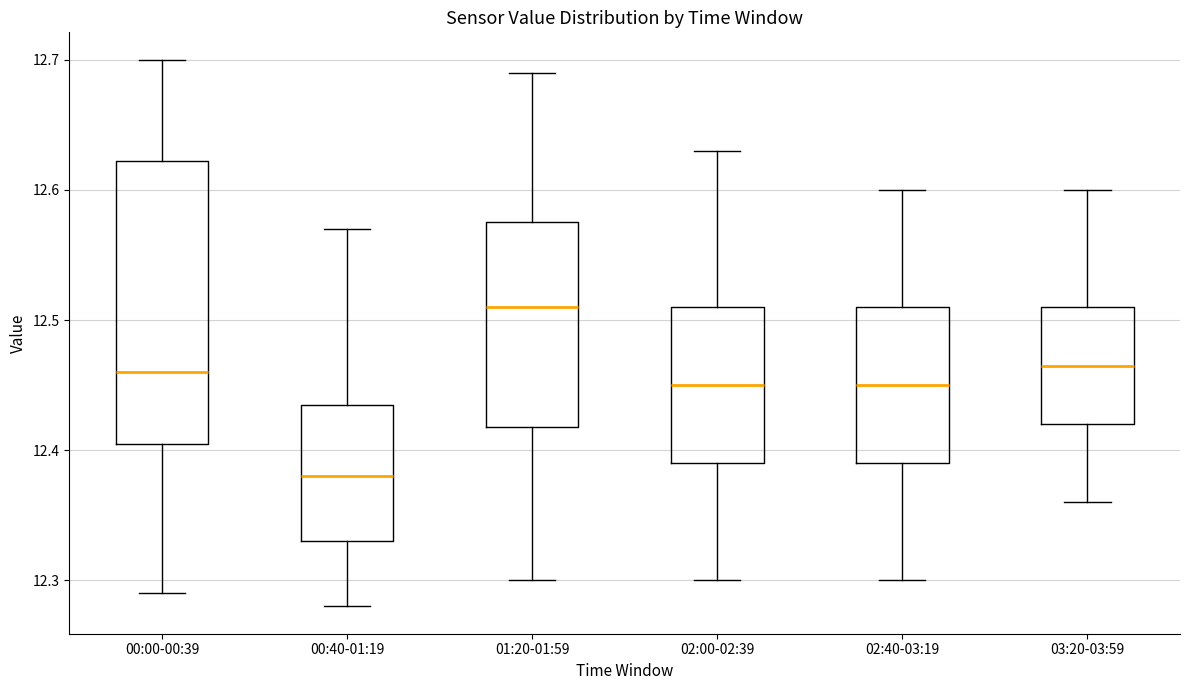

Where does the lower whisker of the box for 01:20-01:59 end on the y-axis? The values are not printed on the chart, so give them approximately, as read against the axis.

12.30